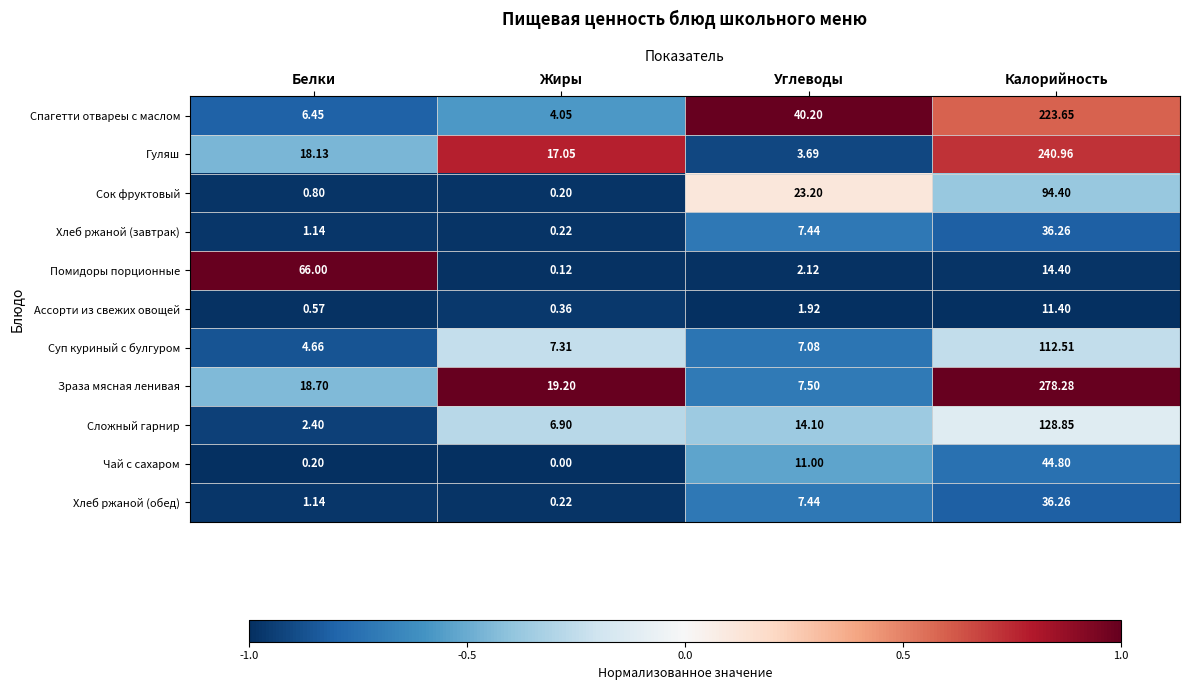

How many distinct data groups are displayed?

11